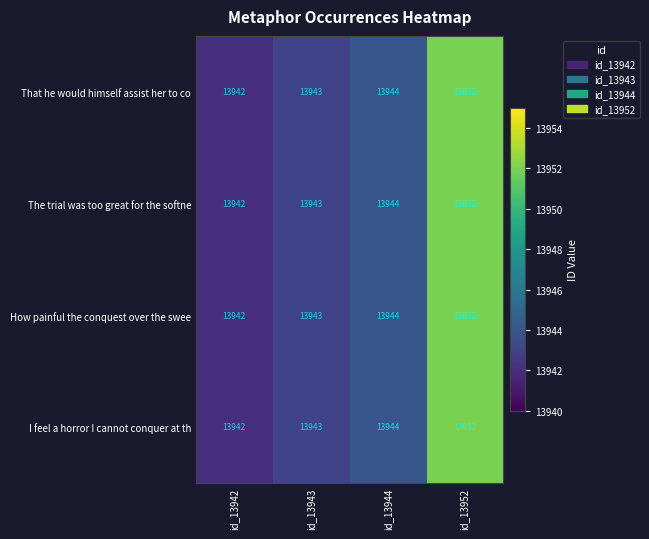

What is the greatest value displayed?

13952